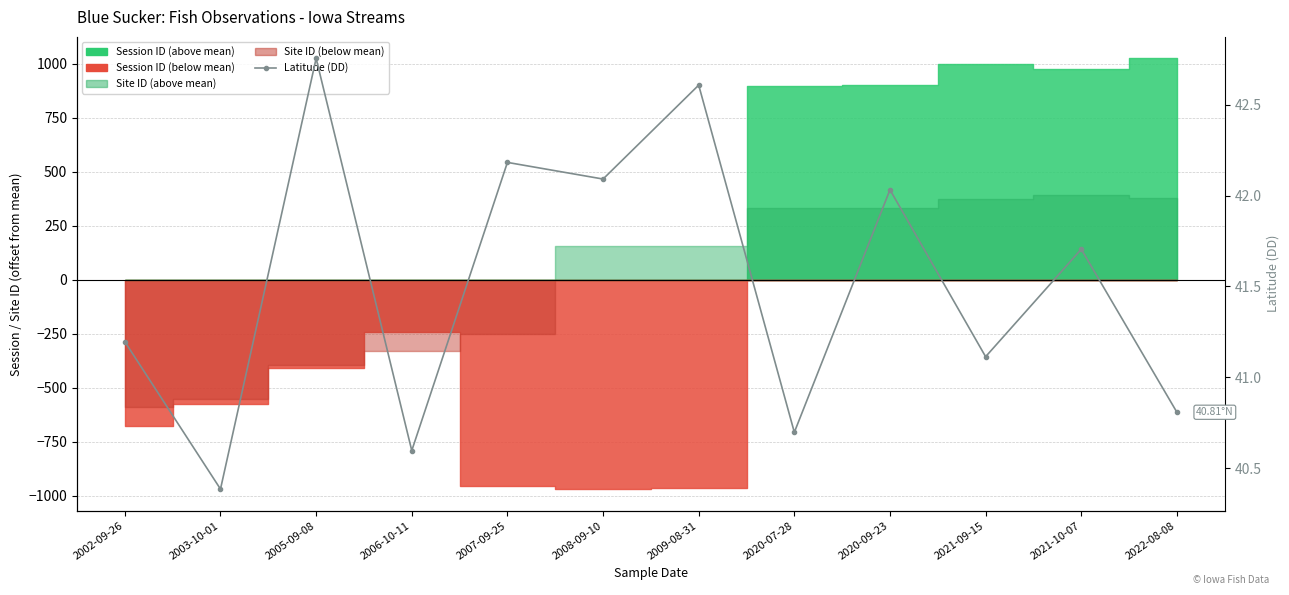

Which has a higher value, 2002-09-26 or 2020-09-23?

2020-09-23